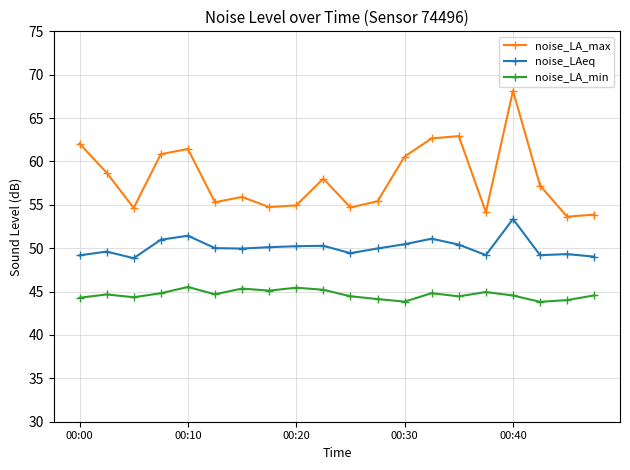

At how many categories does at least one series exceed 52?

20